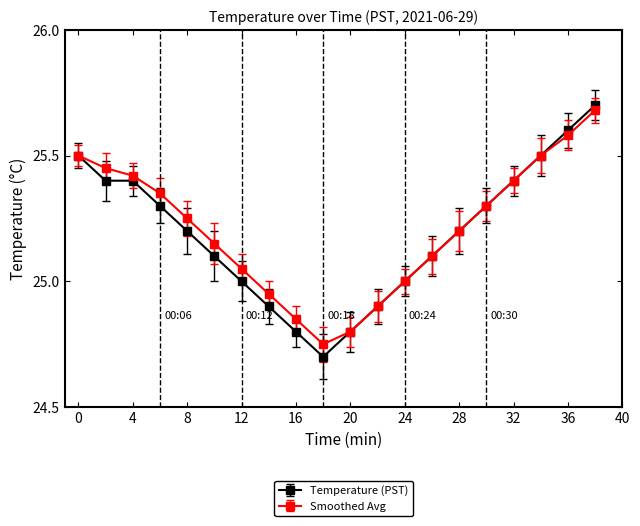

At how many categories does at least one series exceed 24?

20